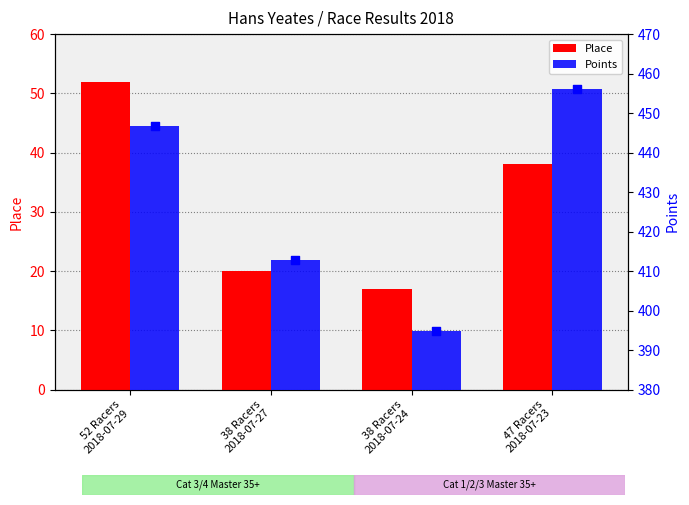

What is the total value across all series at 52 Racers
2018-07-29?

498.8